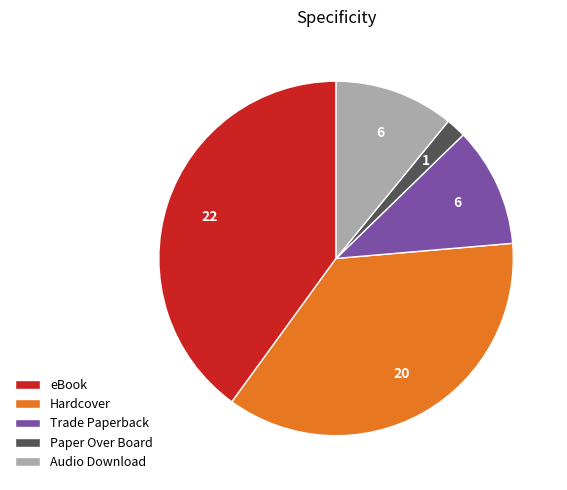

Which slice is the largest?

eBook